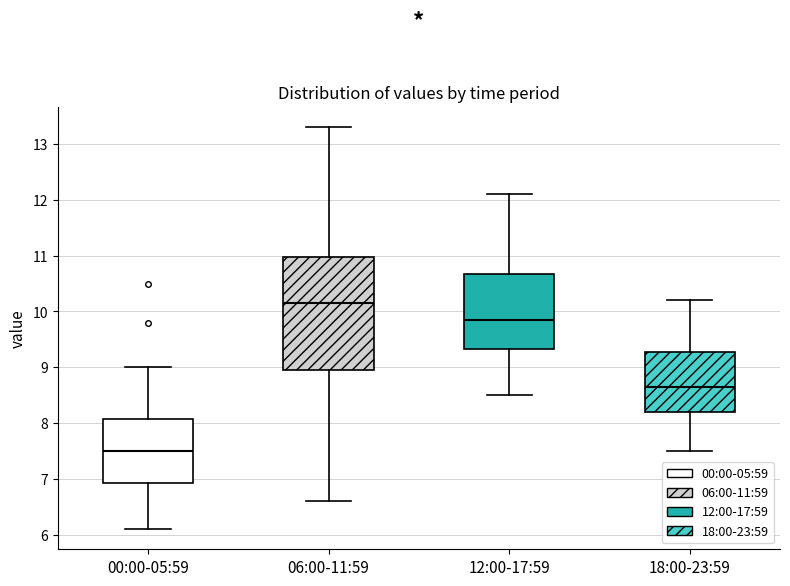

Comparing the boxes themselves (not the whiskers), which one is the tallest?

06:00-11:59